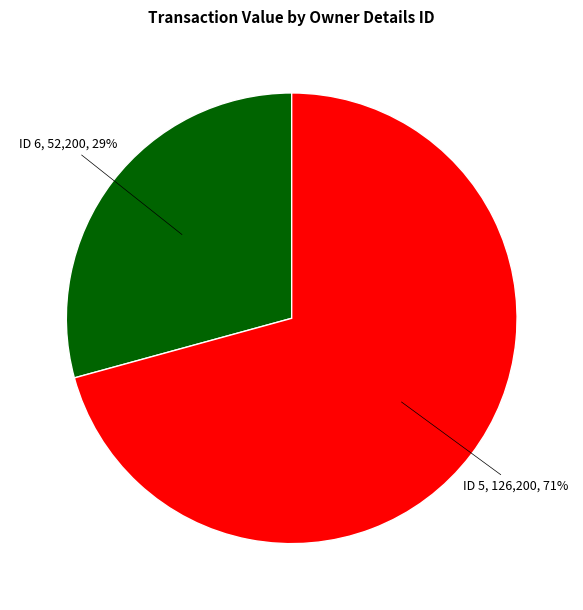

To the nearest percent, what is the average slice percentage?

50%